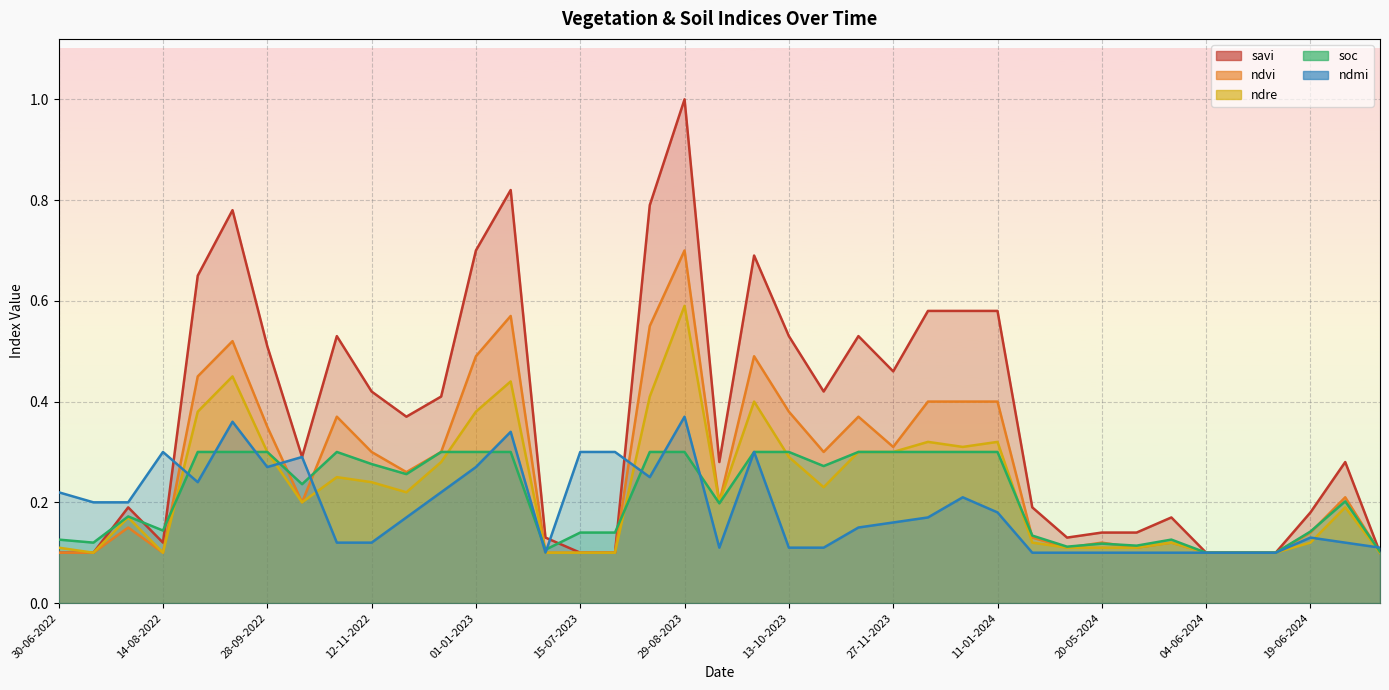

Is it true that ndmi equals 0.1 at 13-09-2022?

False